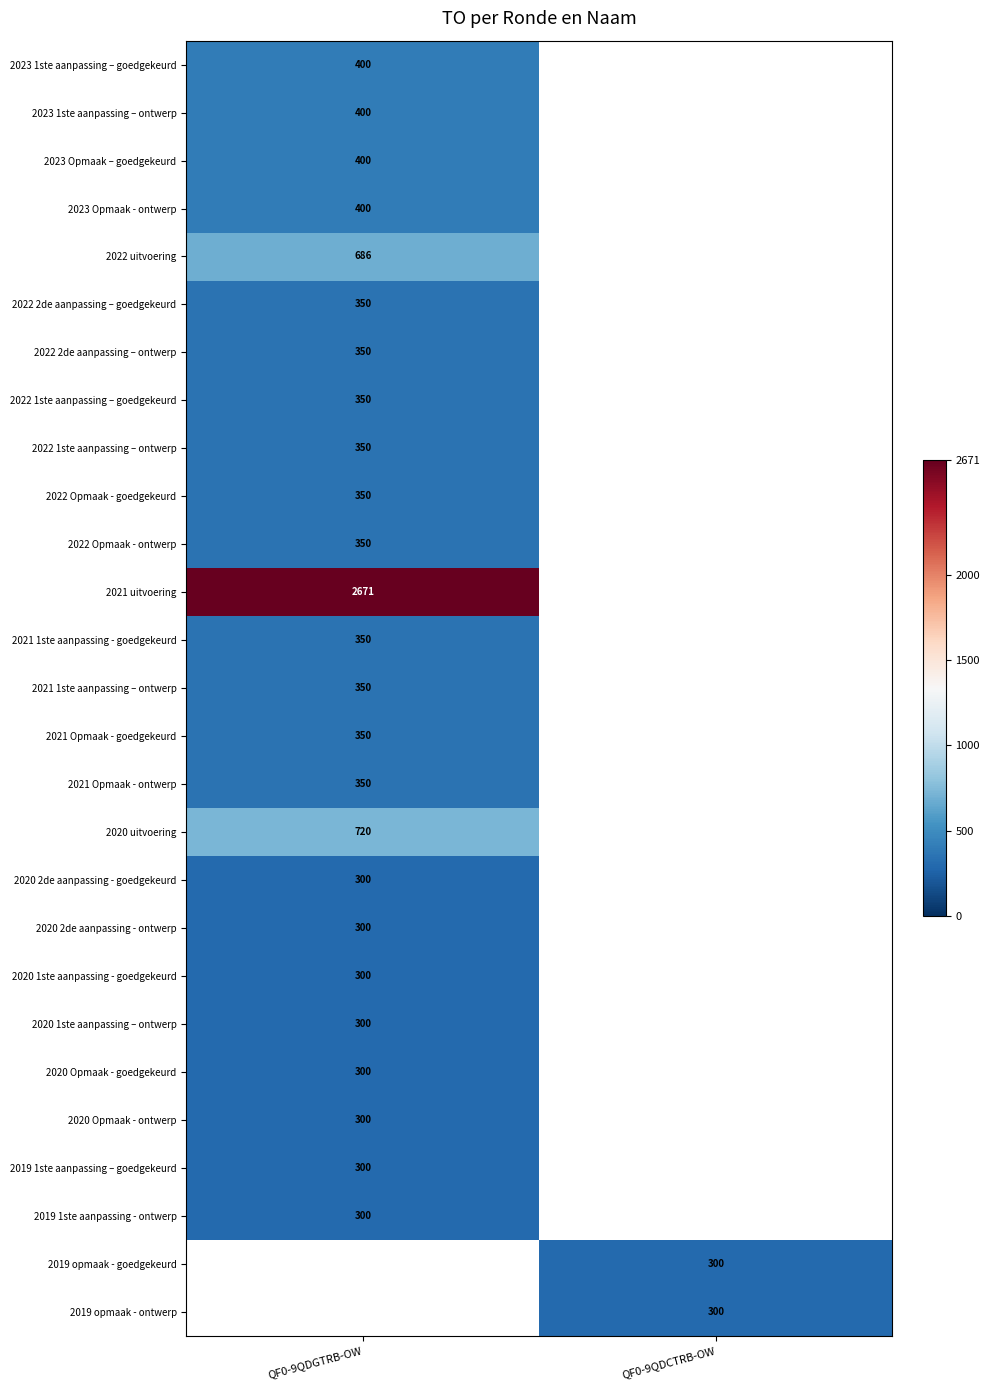

What is the smallest value displayed?

300.0